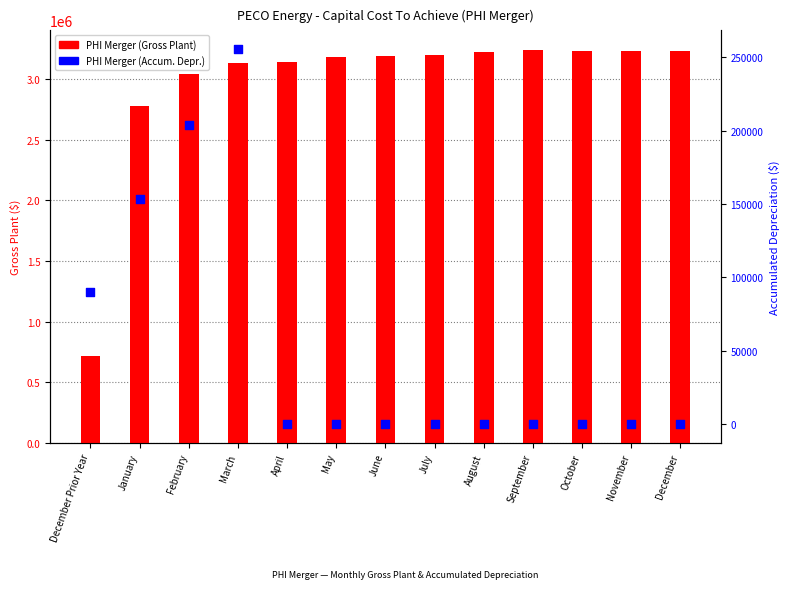

At how many categories does at least one series exceed 774036?

12